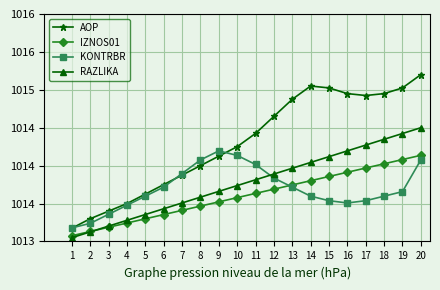

Reading left to right, list all the values displayed in this chart.

AOP: 1=1013.2	2=1013.3	3=1013.4	4=1013.5	5=1013.6	6=1013.8	7=1013.9	8=1014.0	9=1014.1	10=1014.2	11=1014.4	12=1014.6	13=1014.9	14=1015.0	15=1015.0	16=1015.0	17=1014.9	18=1015.0	19=1015.0	20=1015.2
IZNOS01: 1=1013.1	2=1013.1	3=1013.2	4=1013.2	5=1013.3	6=1013.4	7=1013.4	8=1013.5	9=1013.5	10=1013.6	11=1013.6	12=1013.7	13=1013.7	14=1013.8	15=1013.9	16=1013.9	17=1014.0	18=1014.0	19=1014.1	20=1014.1
KONTRBR: 1=1013.2	2=1013.2	3=1013.4	4=1013.5	5=1013.6	6=1013.7	7=1013.9	8=1014.1	9=1014.2	10=1014.1	11=1014.0	12=1013.8	13=1013.7	14=1013.6	15=1013.5	16=1013.5	17=1013.5	18=1013.6	19=1013.7	20=1014.1
RAZLIKA: 1=1013.0	2=1013.1	3=1013.2	4=1013.3	5=1013.4	6=1013.4	7=1013.5	8=1013.6	9=1013.7	10=1013.7	11=1013.8	12=1013.9	13=1014.0	14=1014.0	15=1014.1	16=1014.2	17=1014.3	18=1014.3	19=1014.4	20=1014.5